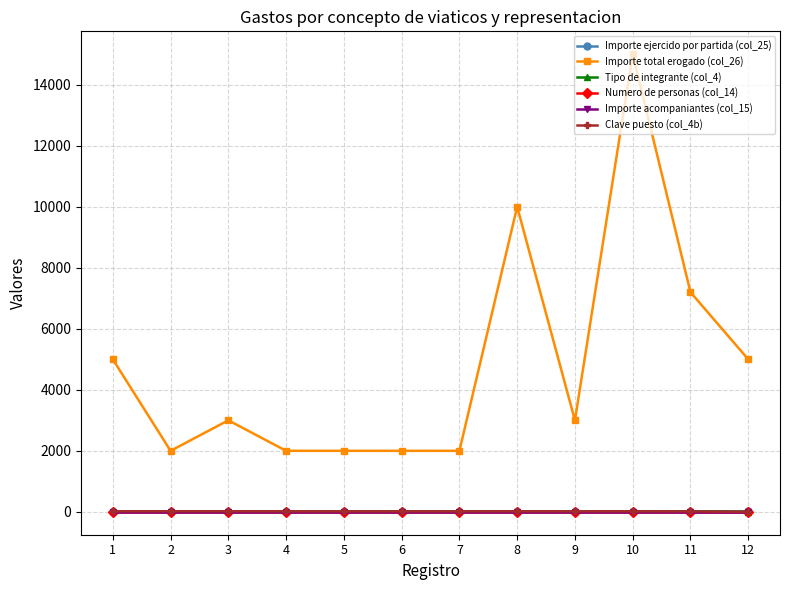

What is the value of the Importe ejercido por partida (col_25) point at the 2nd from the left?

2